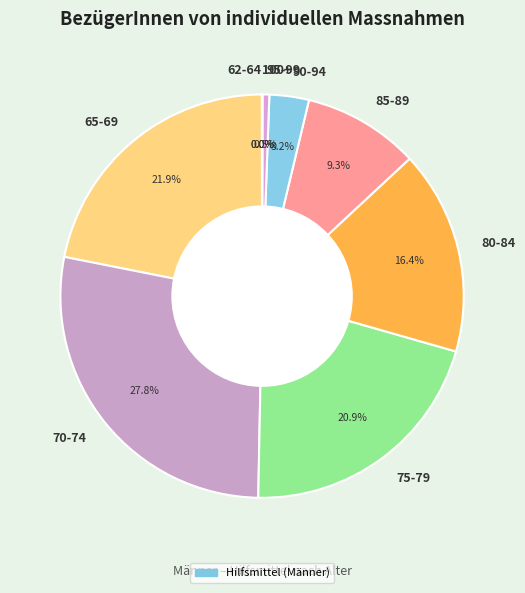

Do 90-94 and 95-99 together represent more than half of the pie?

No